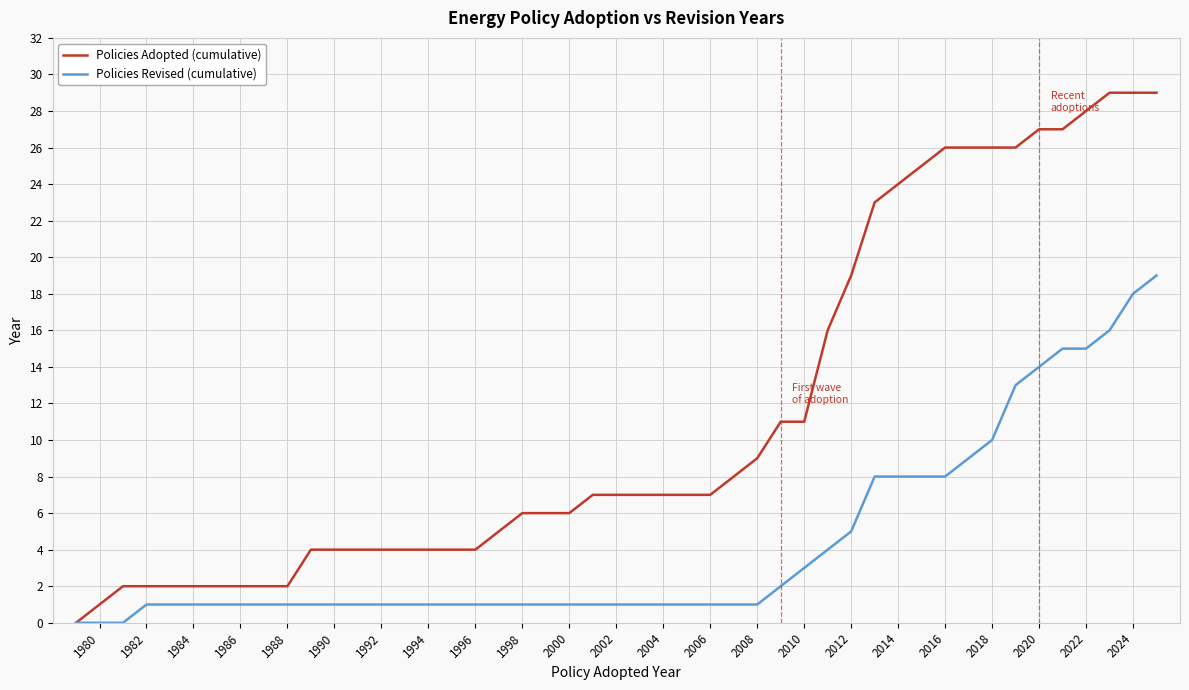

What is the highest value of the Policies Adopted (cumulative) series?

29